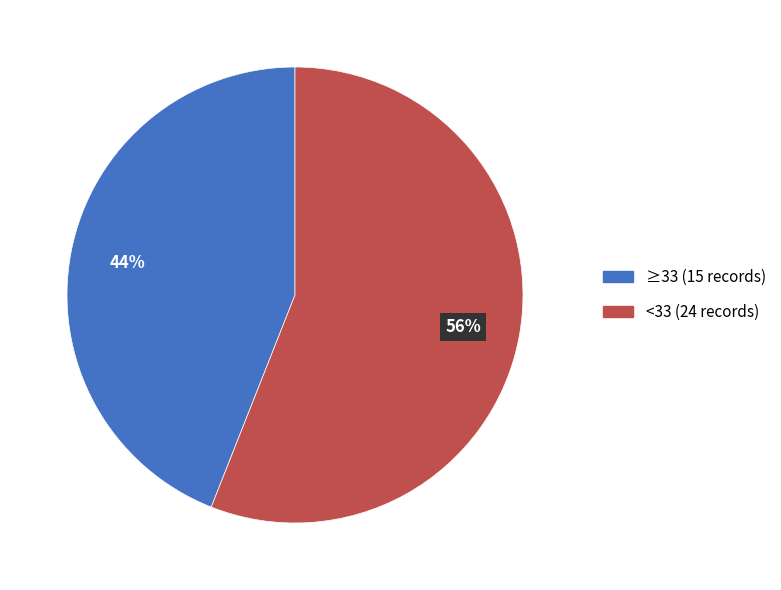

To the nearest percent, what is the average slice percentage?

50%